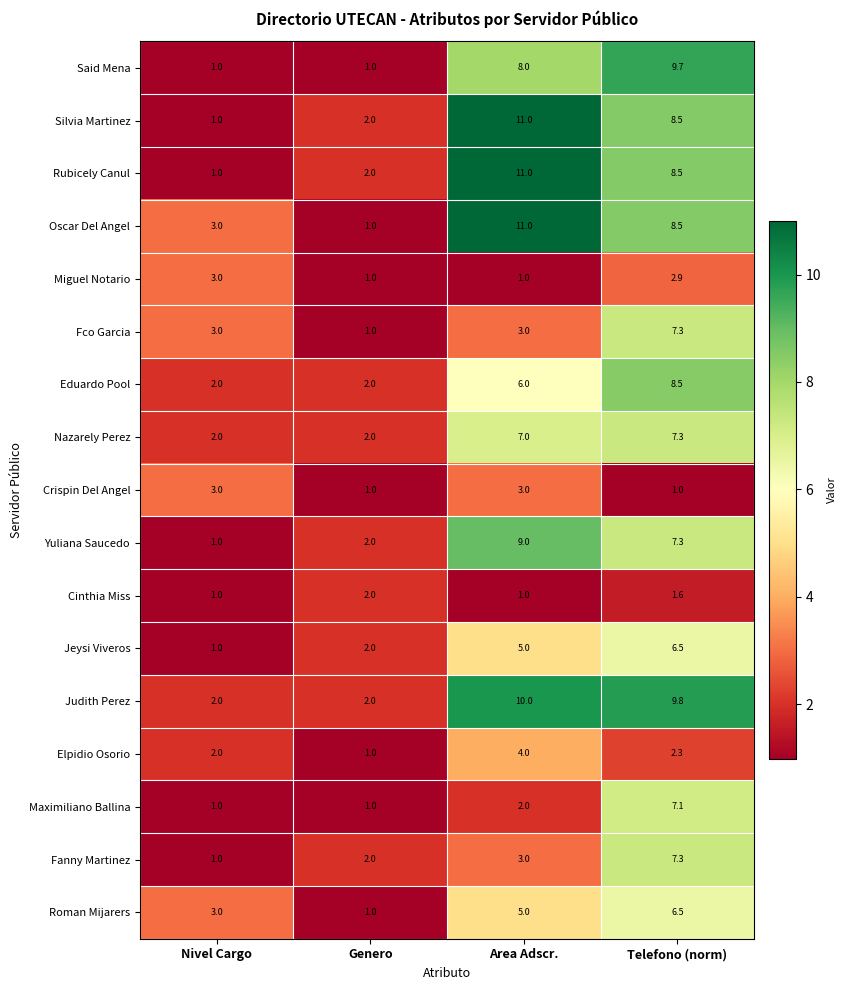

True or false: Eduardo Pool has a value of 2.0 at Area Adscr..

True